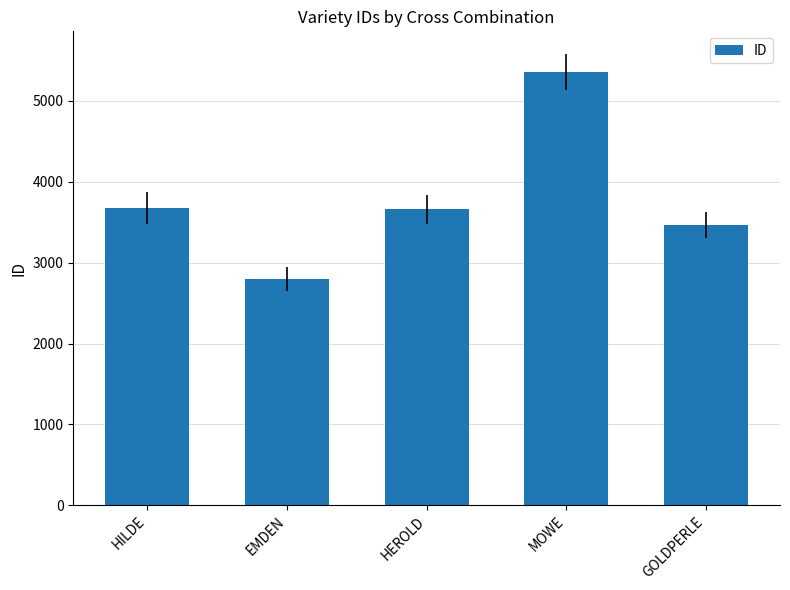

The value at HEROLD is 1016. True or false?

False